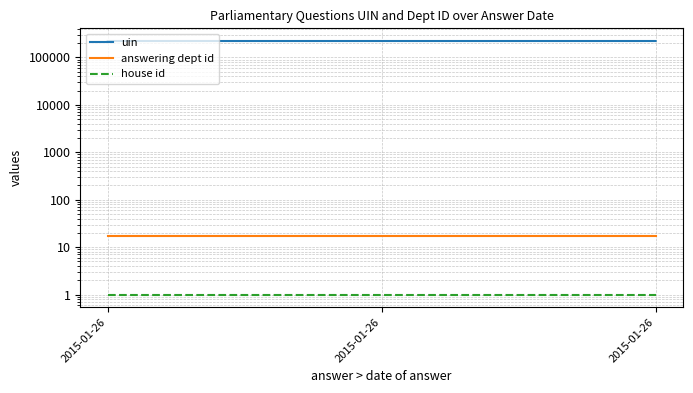

Count the number of categories in the chart.

3